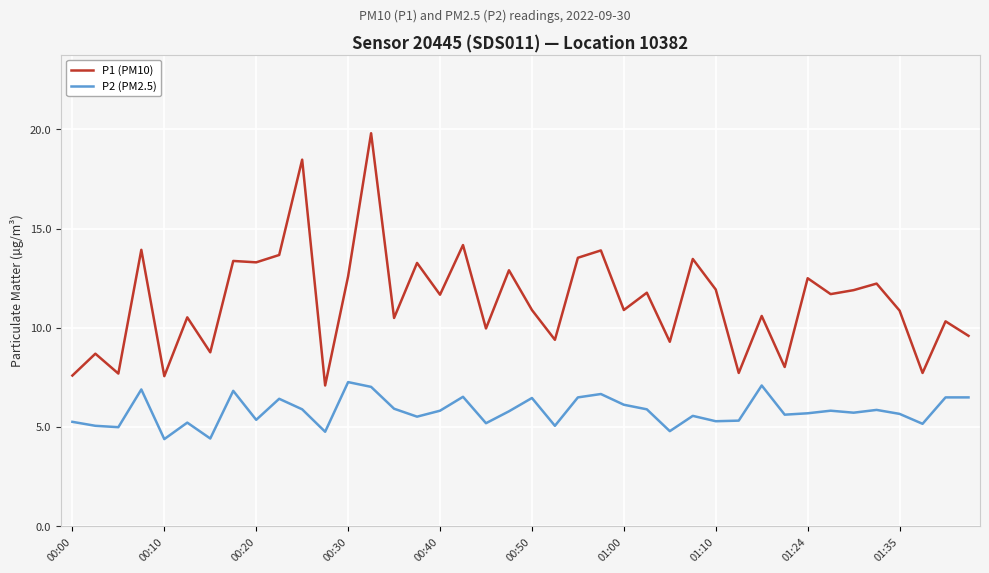

True or false: P1 (PM10) and P2 (PM2.5) intersect in this chart.

False